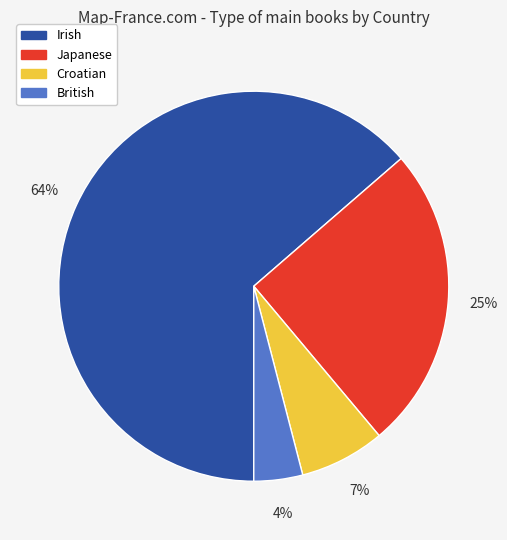

How many segments does this pie chart have?

4